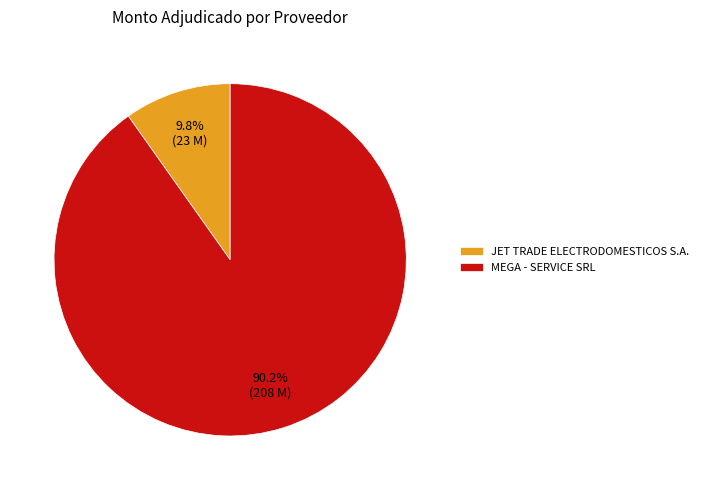

What is the smallest slice in the pie chart?

JET TRADE ELECTRODOMESTICOS S.A.